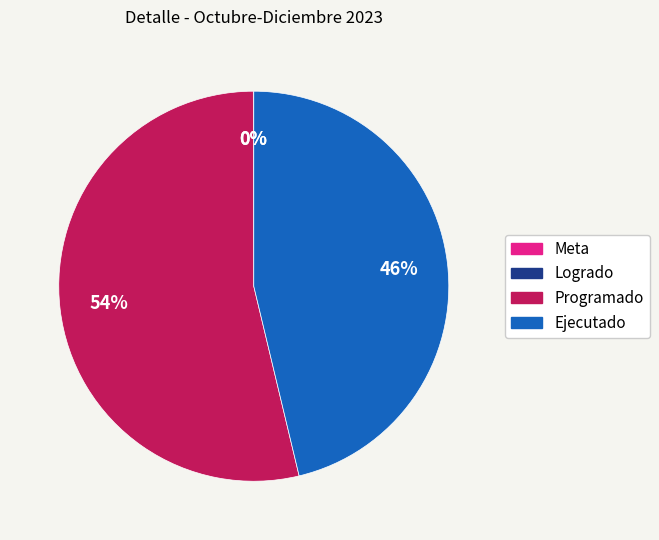

Is it true that Programado is 45% of the pie?

False